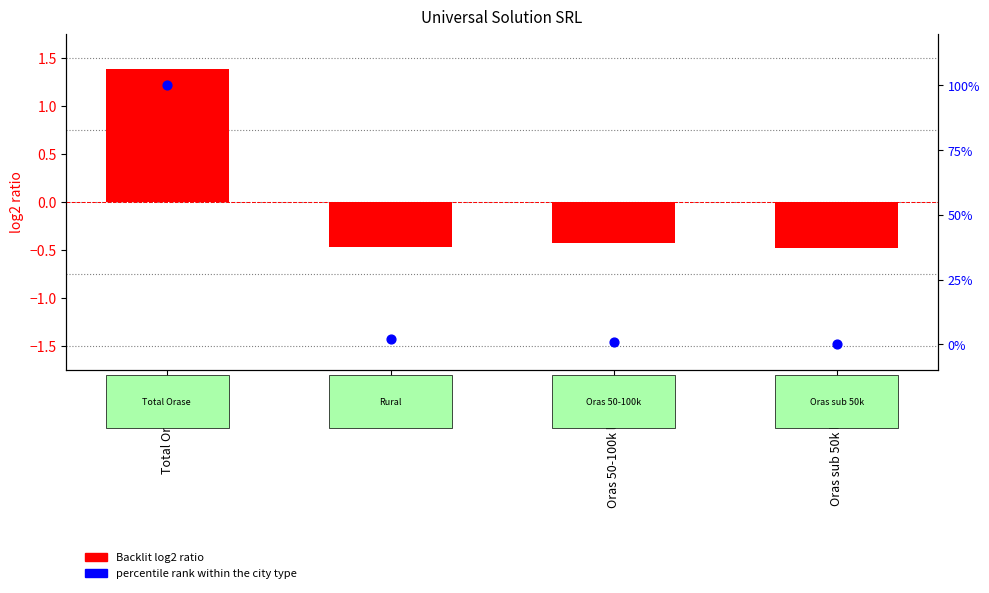

Which series has the largest total across all categories?

Mesh (percentile rank)